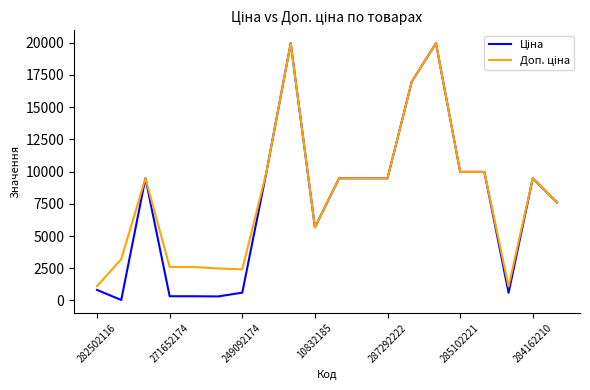

What is the greatest value displayed?

19964.2